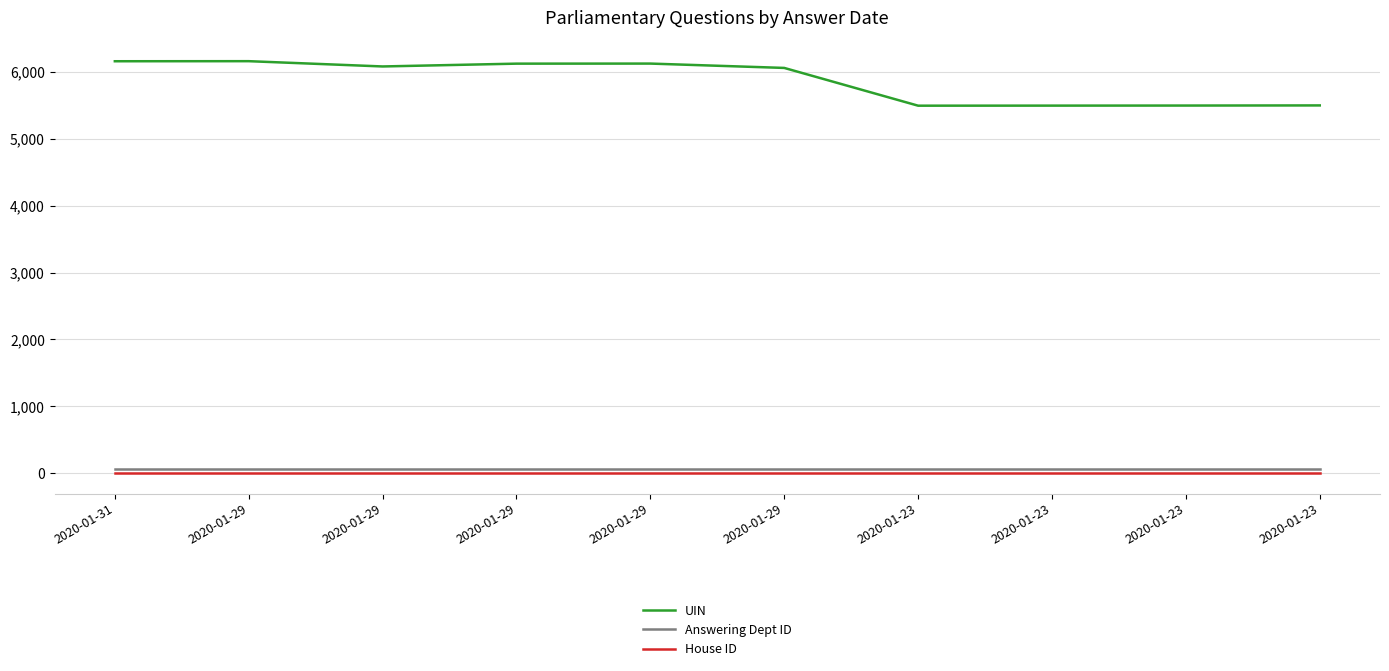

What is the difference between the maximum and second lowest values in the UIN series?

665